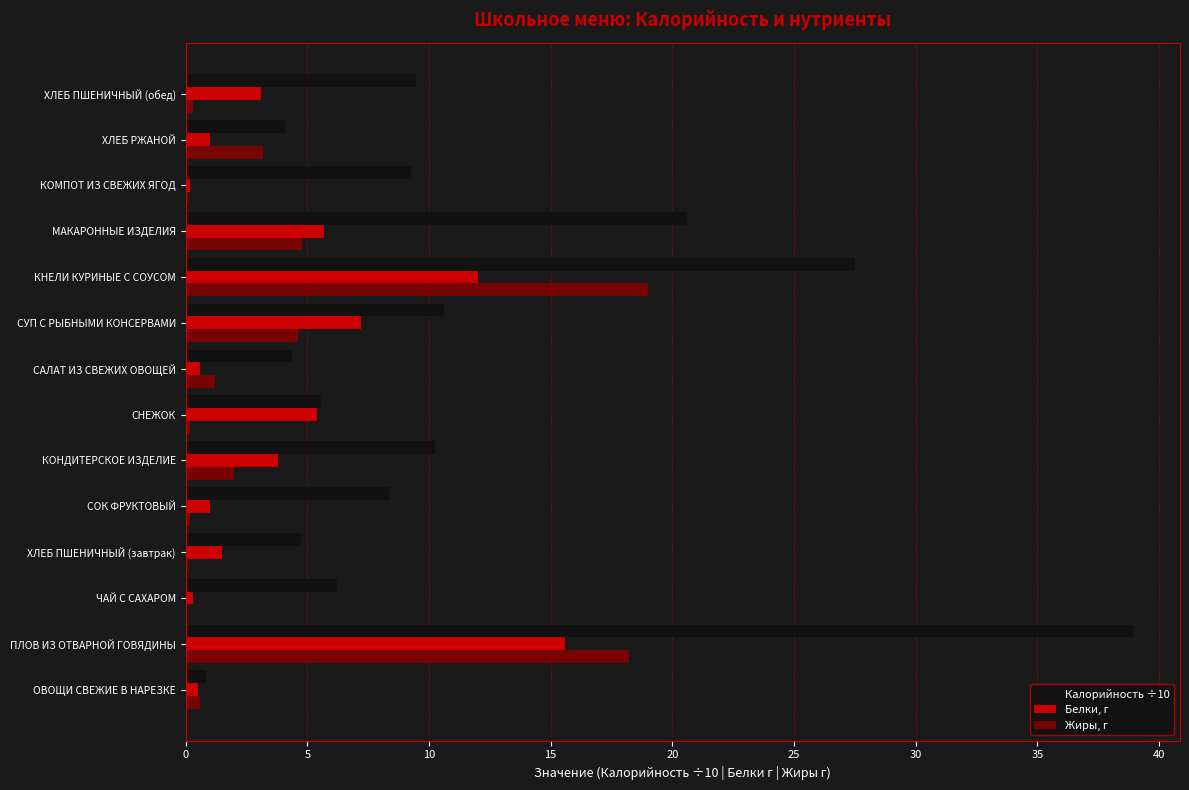

The value of Калорийность ÷10 at КОНДИТЕРСКОЕ ИЗДЕЛИЕ is 14.8. True or false?

False